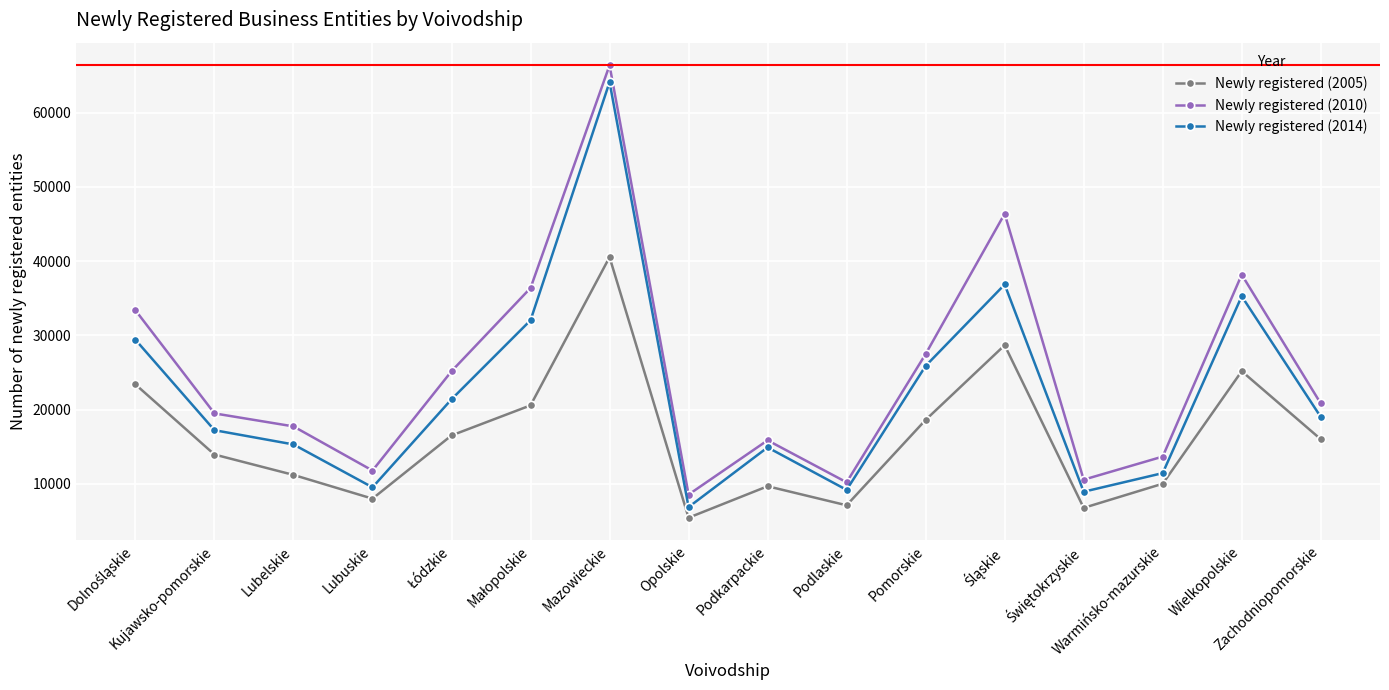

What position from the right is Lubelskie?

14